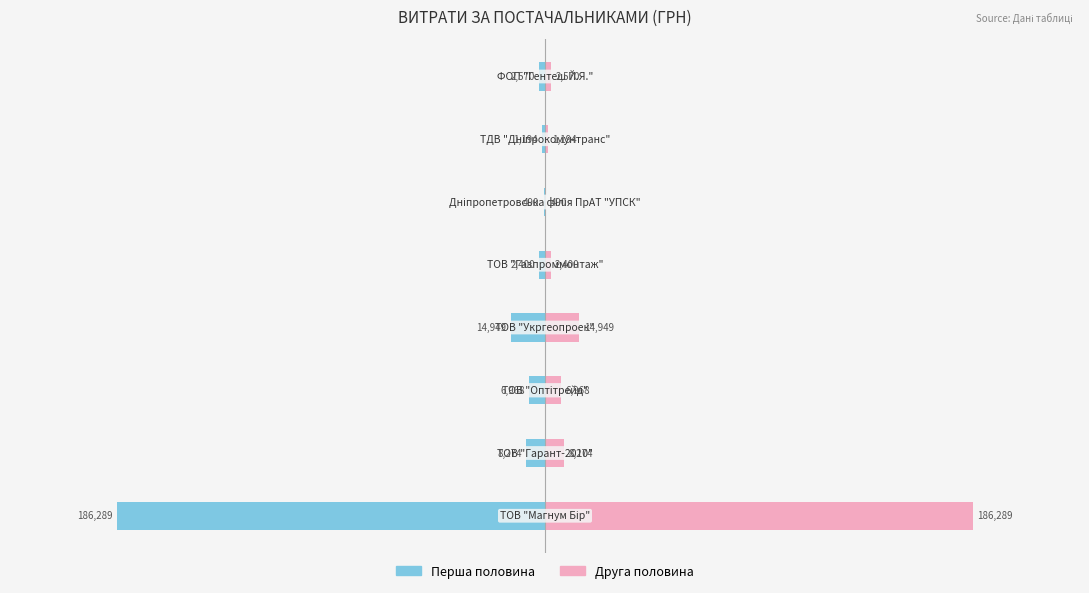

What is the minimum value shown in the chart?

-186289.0